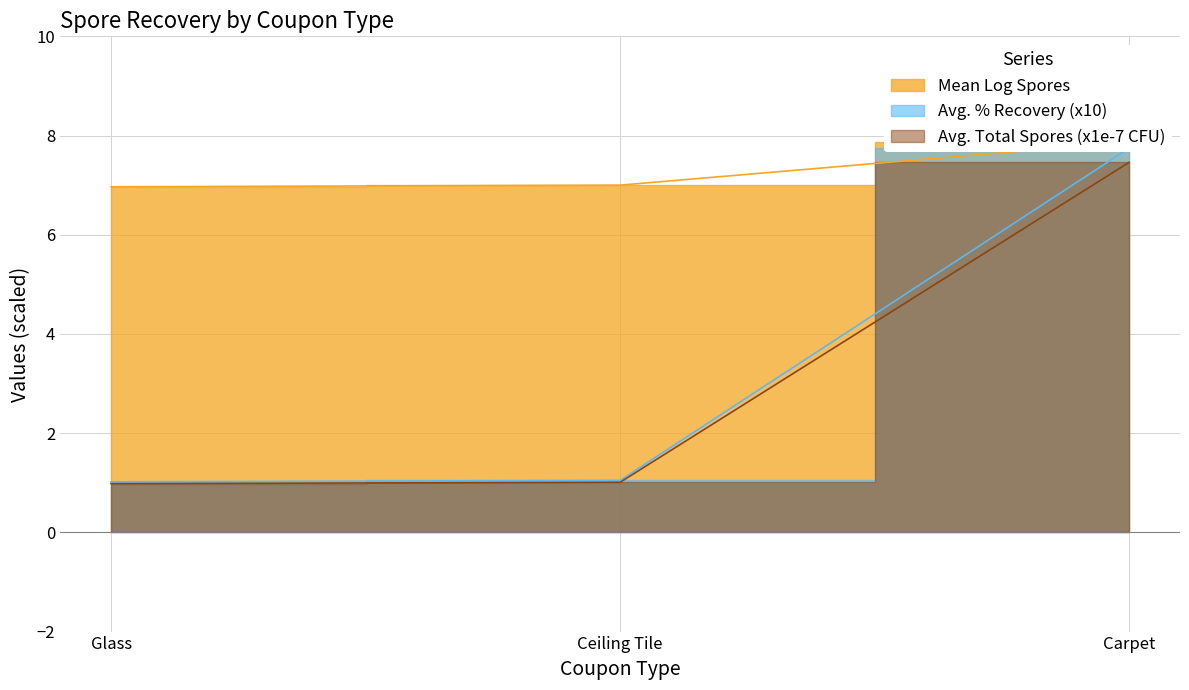

At Ceiling Tile, list the series in order from smallest to largest.

Avg. % Recovery, Avg. Total Spores (CFU), Mean Log Spores